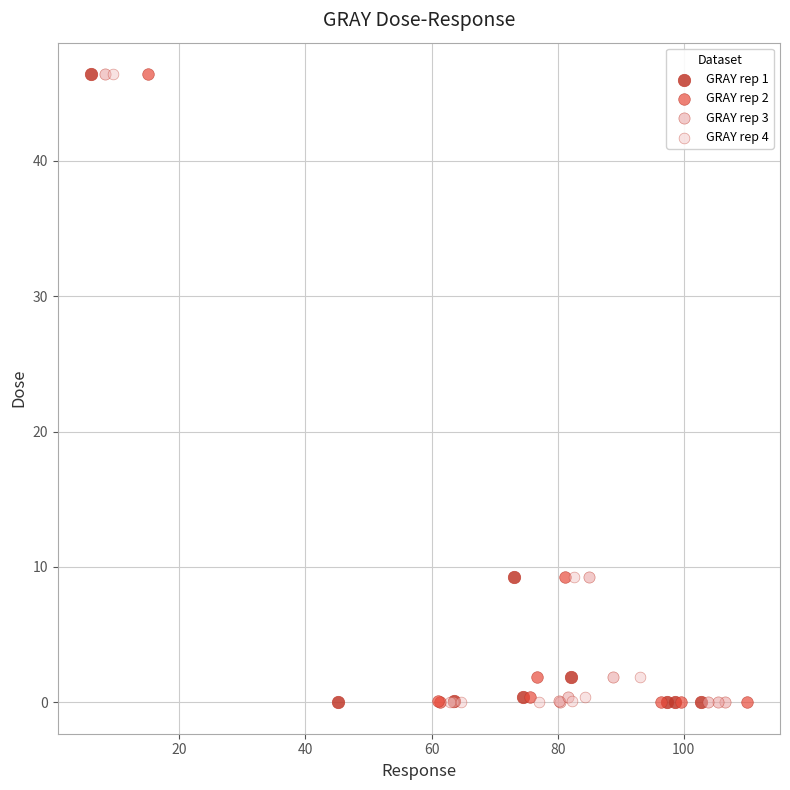

What are all the series names shown in the legend?

GRAY rep 1, GRAY rep 2, GRAY rep 3, GRAY rep 4